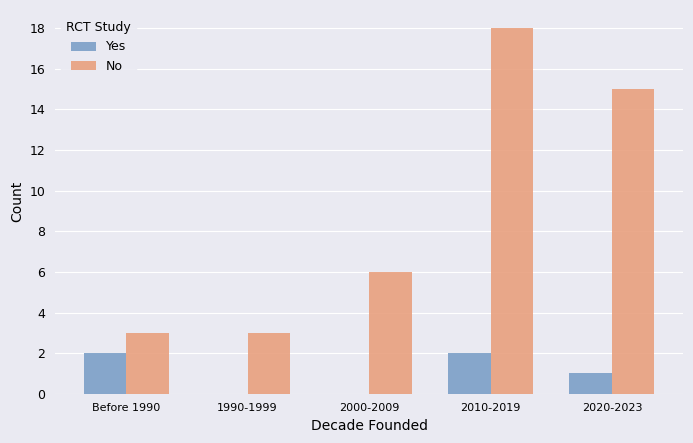

Which series changed the most between 1990-1999 and 2010-2019?

No